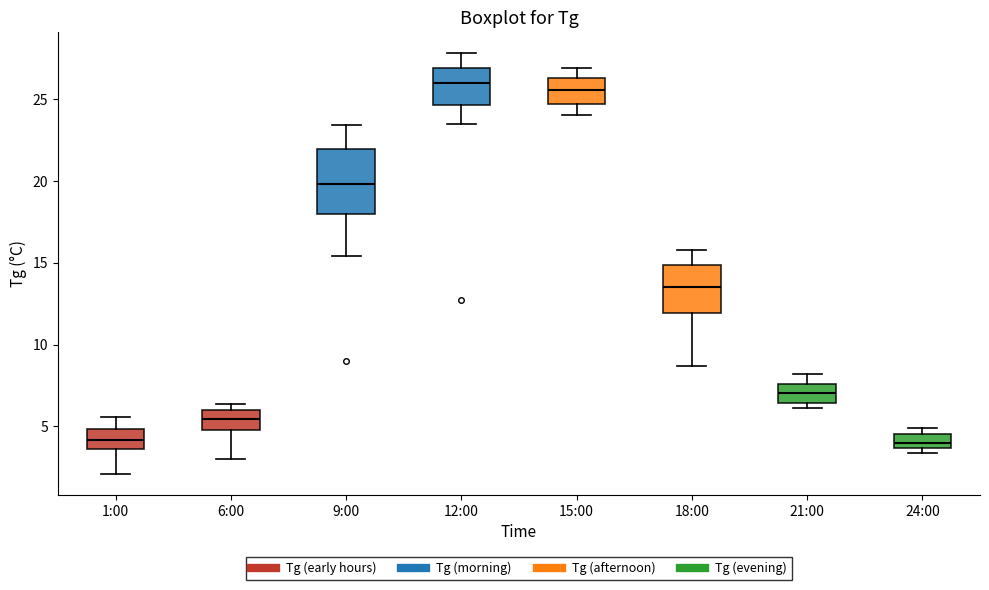

Where does the median line of the box for 1:00 sit on the y-axis? The values are not printed on the chart, so give them approximately, as read against the axis.

4.0